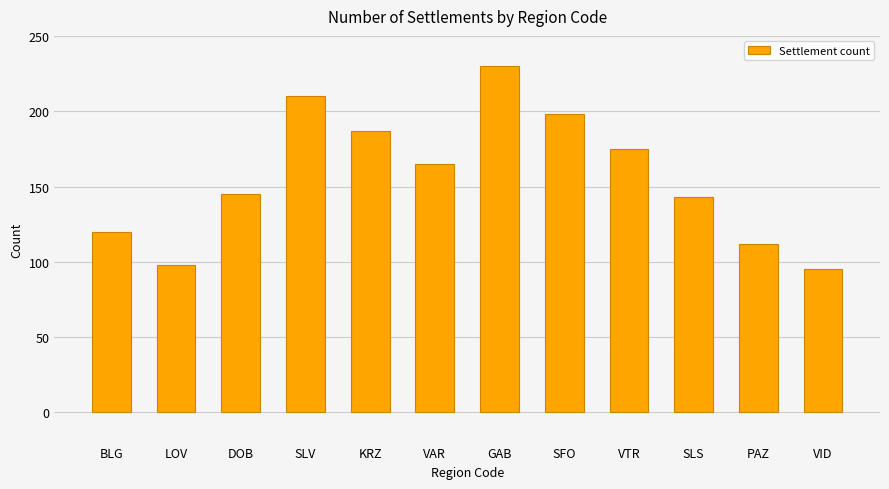

The chart shows a value of 112 at PAZ. True or false?

True